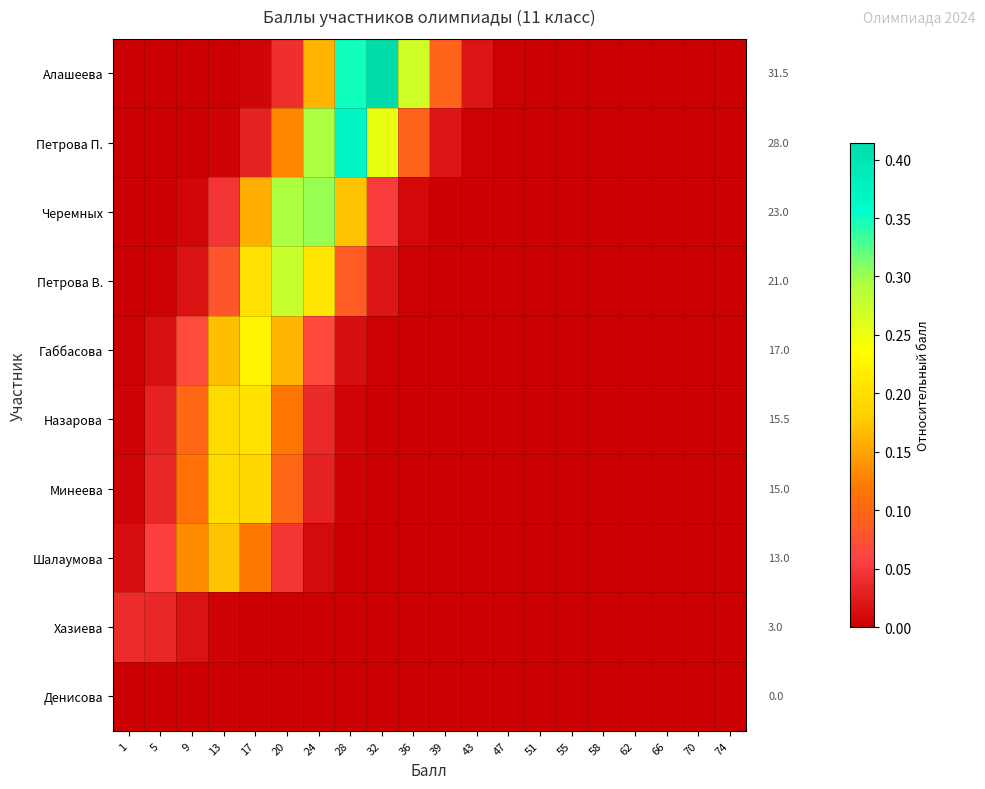

At which label does Шалаумова reach its peak?

13